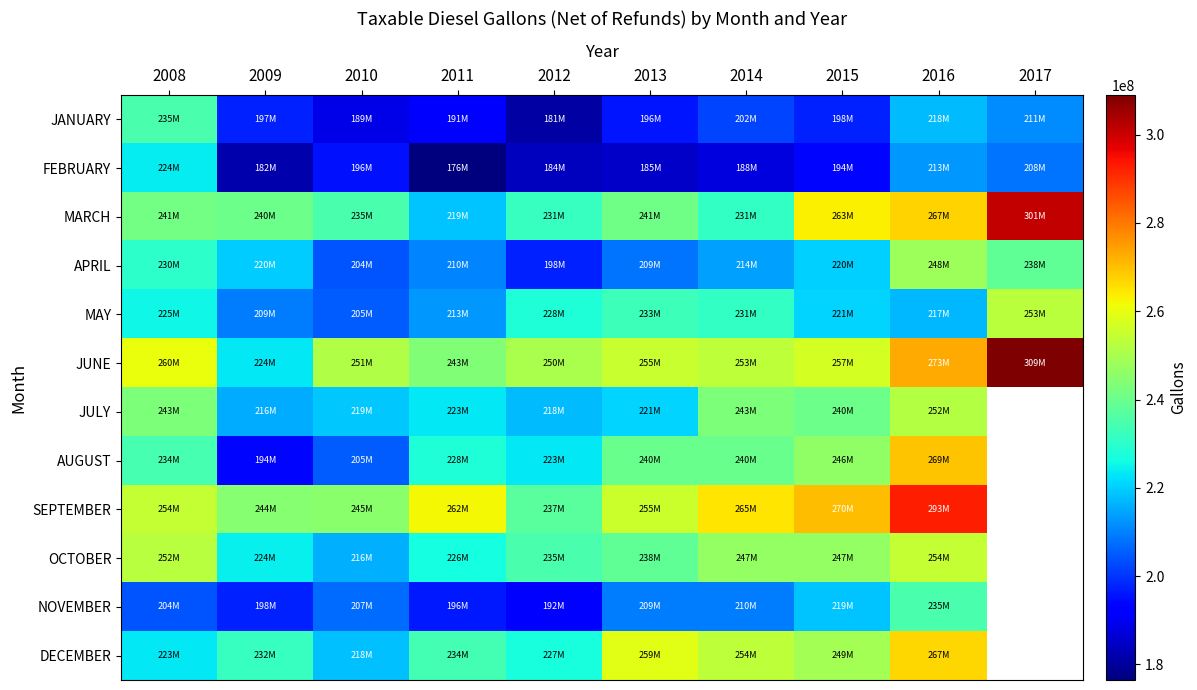

What is the total value across all series at 2014?

2776180357.0